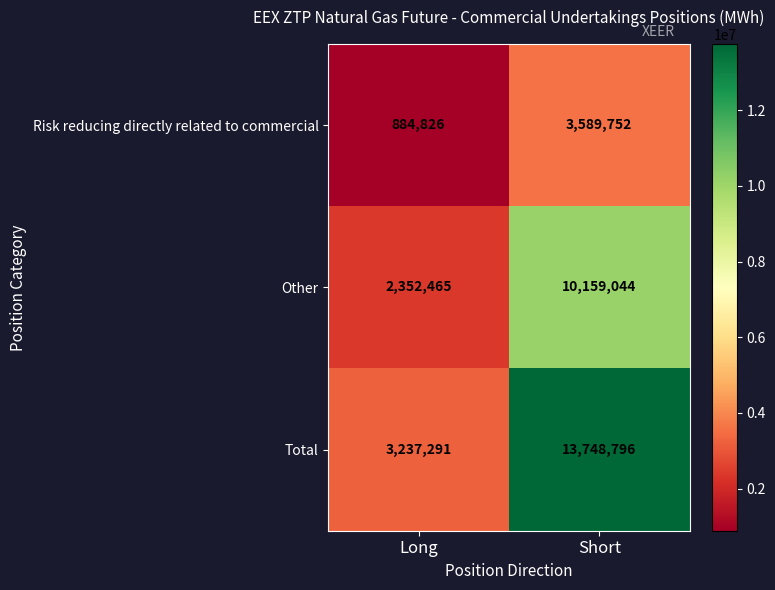

List the series in order of their peak value, lowest first.

Risk reducing directly related to commercial, Other, Total